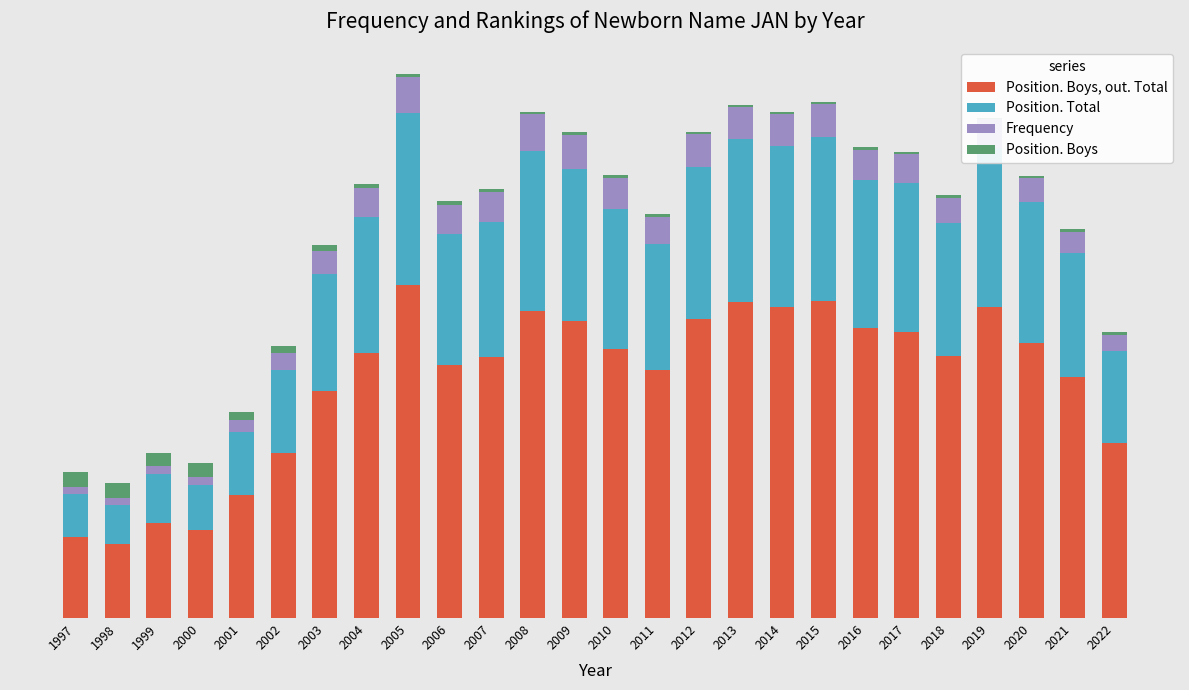

What is the difference between the maximum and minimum values in the Frequency series?

0.5